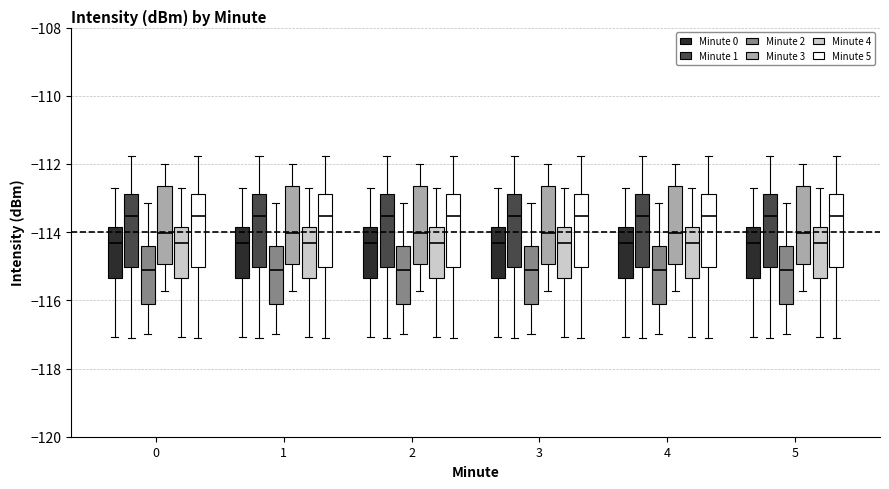

Where does the median line of the box for 1 (Minute 3) sit on the y-axis? The values are not printed on the chart, so give them approximately, as read against the axis.

-114.0